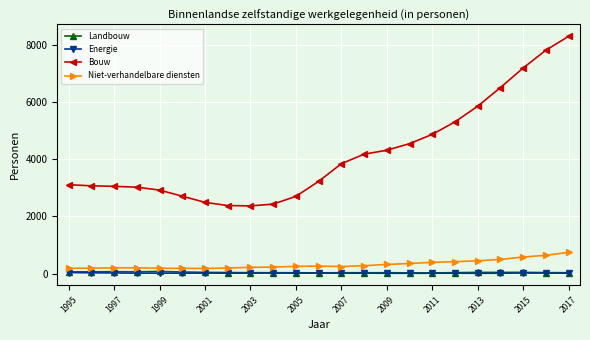

True or false: Bouw and Niet-verhandelbare diensten cross at least once.

False